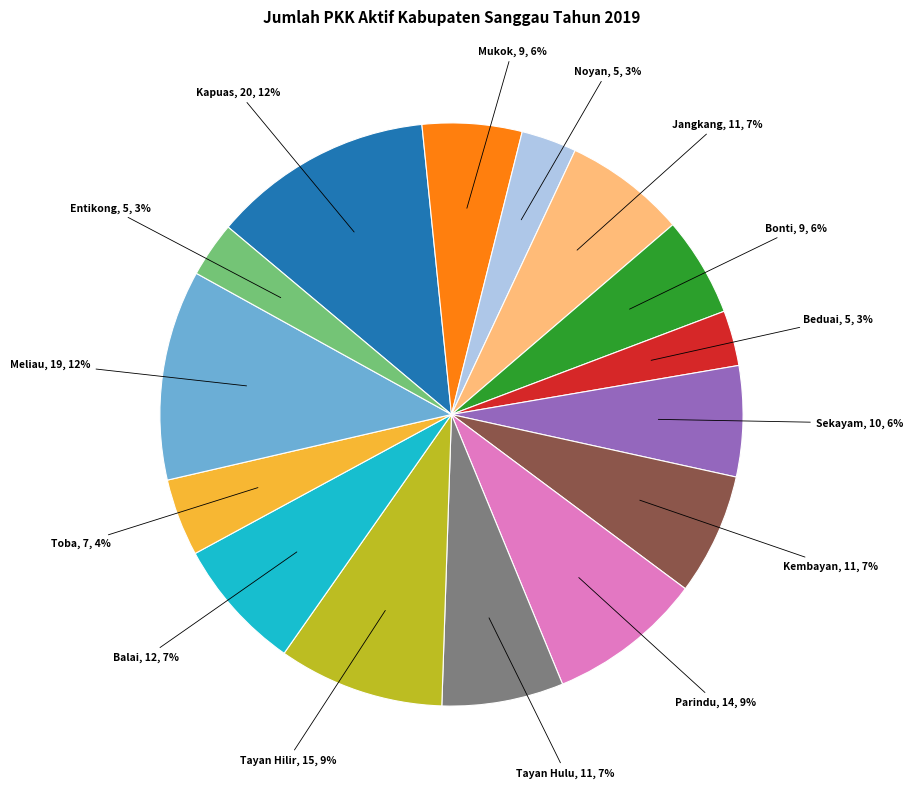

To the nearest percent, what is the difference between the largest and smallest slice percentages?

9%